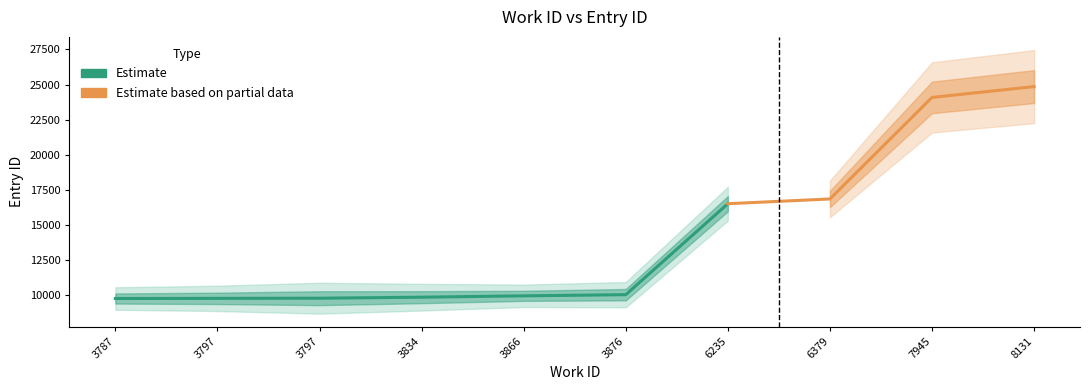

Rank the categories by value from lowest to highest.

3787, 3797, 3797, 3834, 3866, 3876, 6235, 6379, 7945, 8131